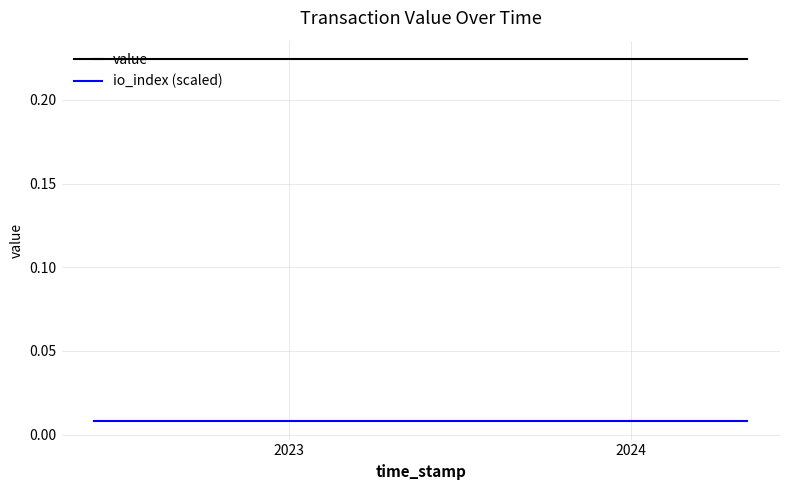

Which series has the largest total across all categories?

value